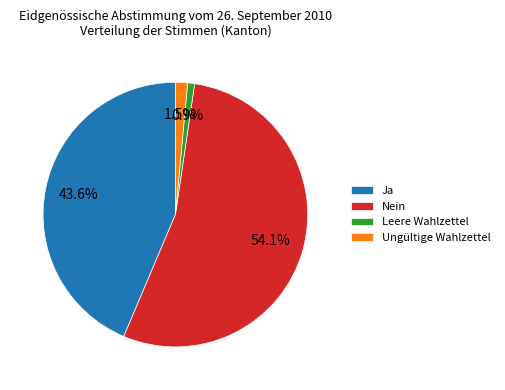

How many slices are in this pie chart?

4